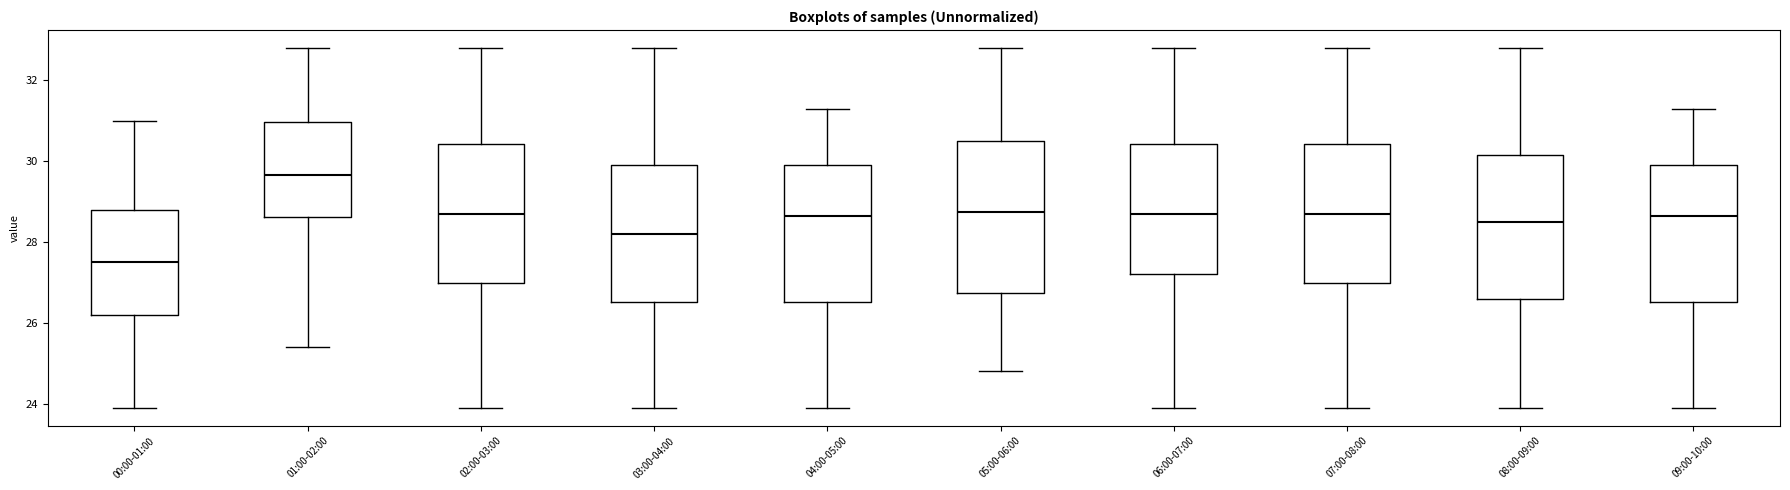

Comparing the boxes themselves (not the whiskers), which one is the tallest?

05:00-06:00